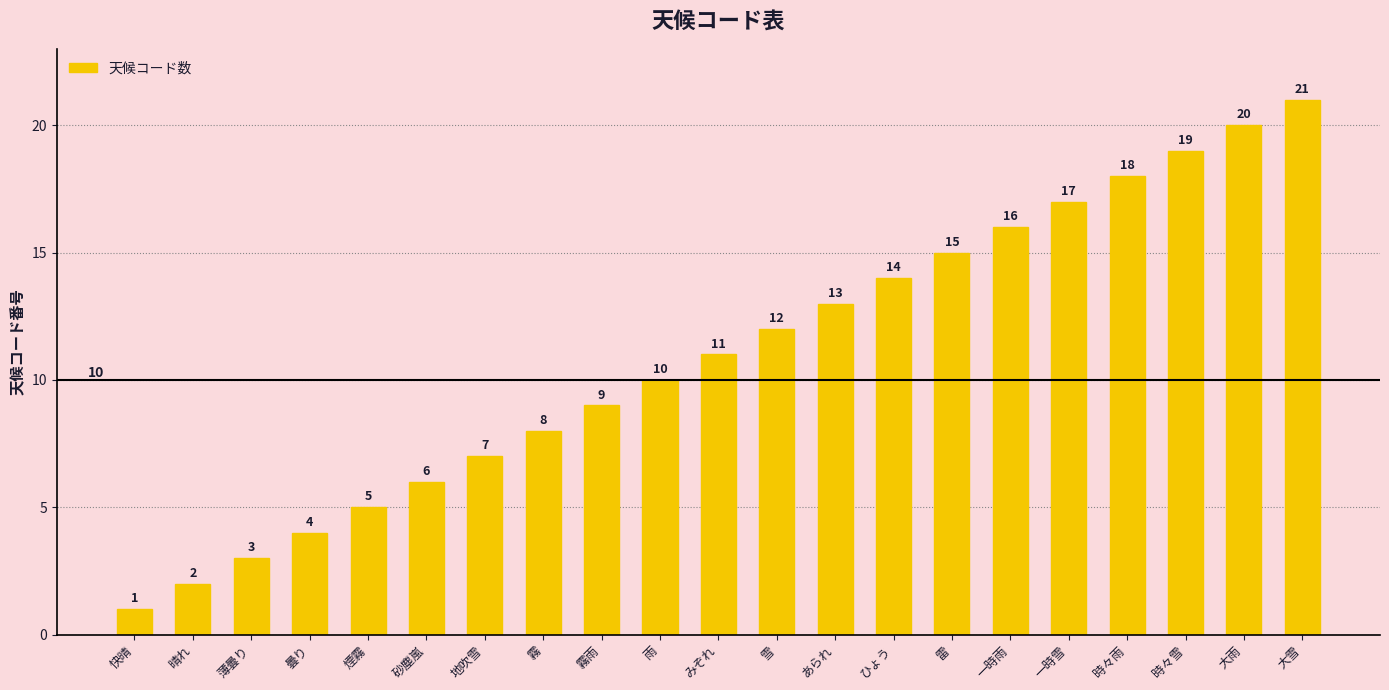

At which label is the value closest to 11?

みぞれ